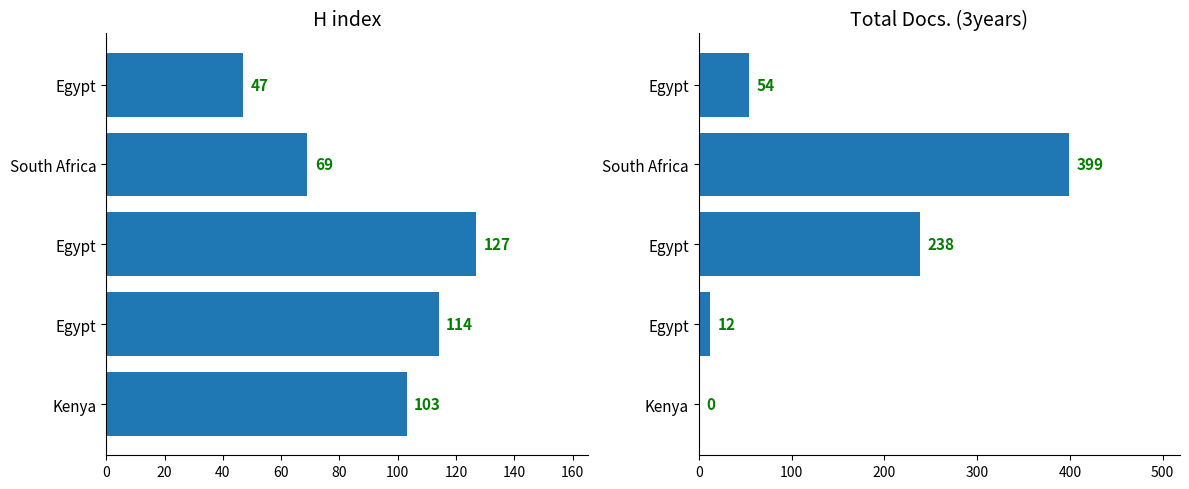

Is it true that Total Docs. (3years) equals 118 at South Africa?

False